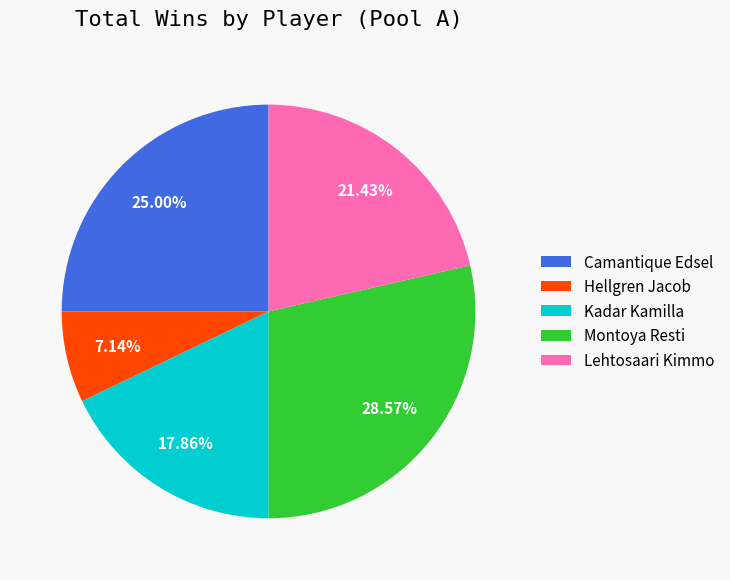

Which slice is the smallest?

Hellgren Jacob